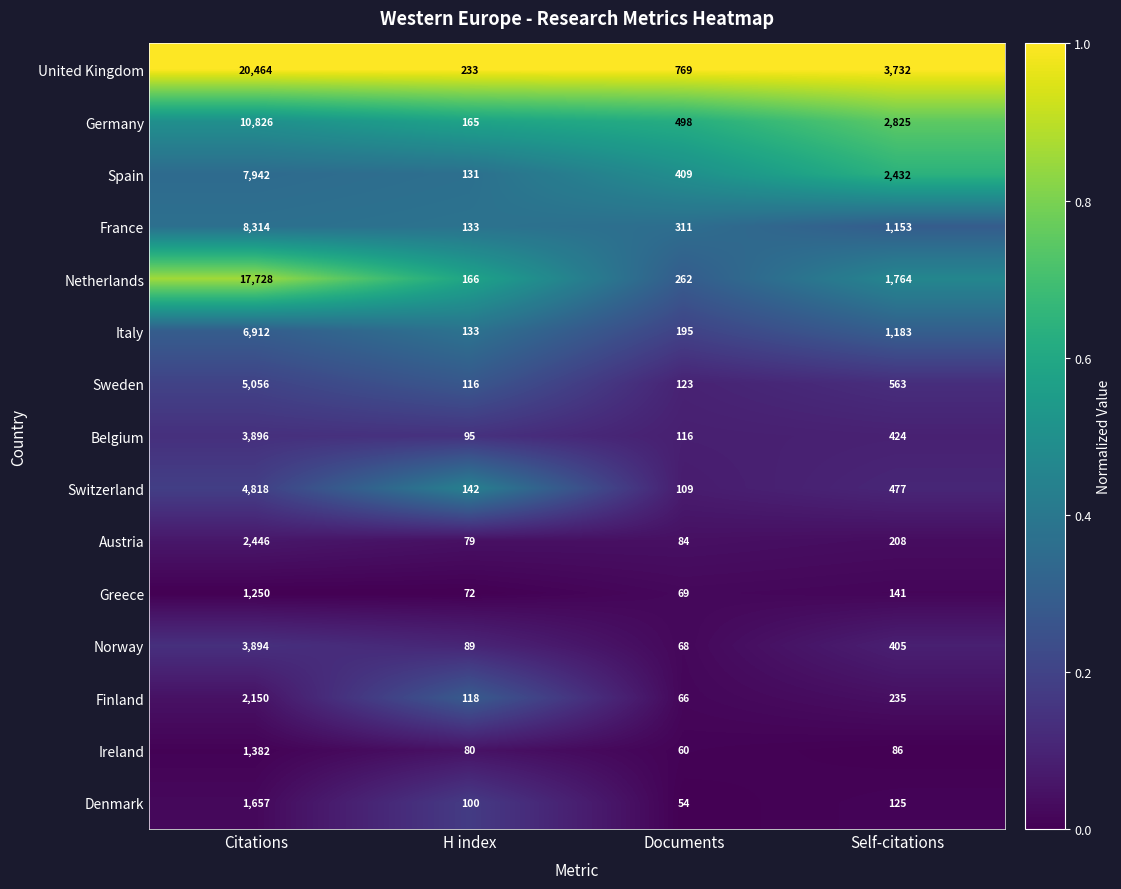

What is the average value of the Ireland series?

402